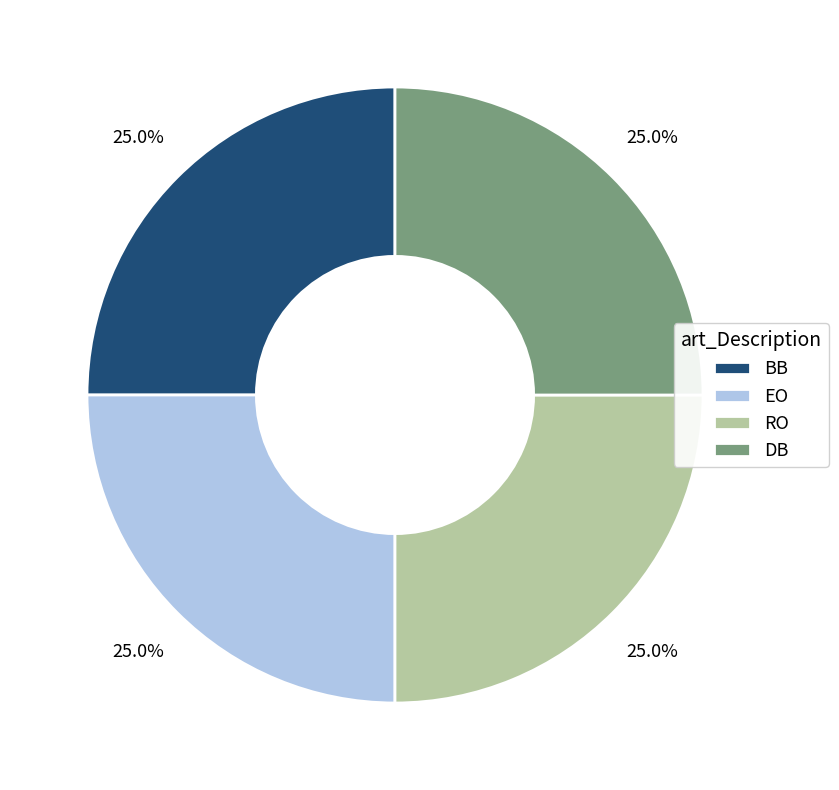

What is the total percentage of RO and DB?

50.0%